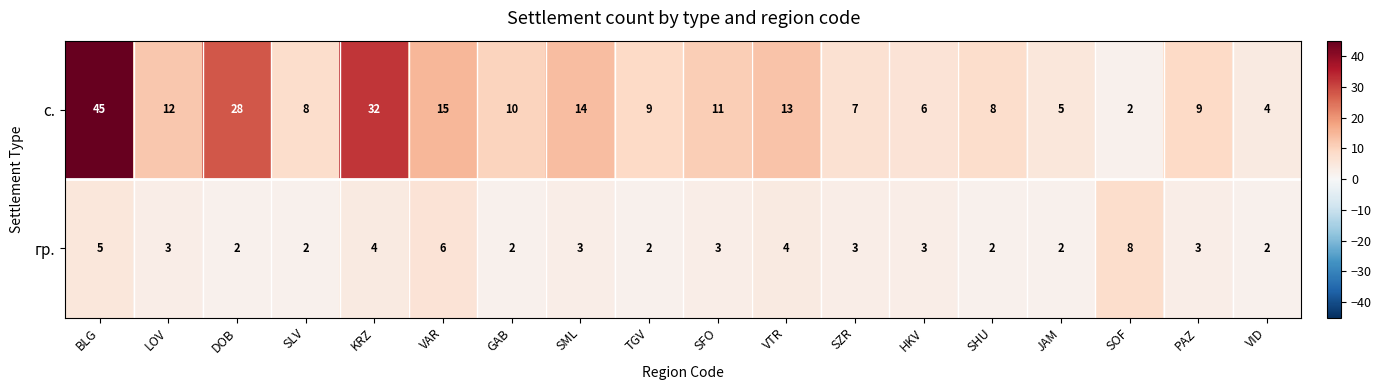

Rank the series at TGV from highest to lowest value.

с., гр.